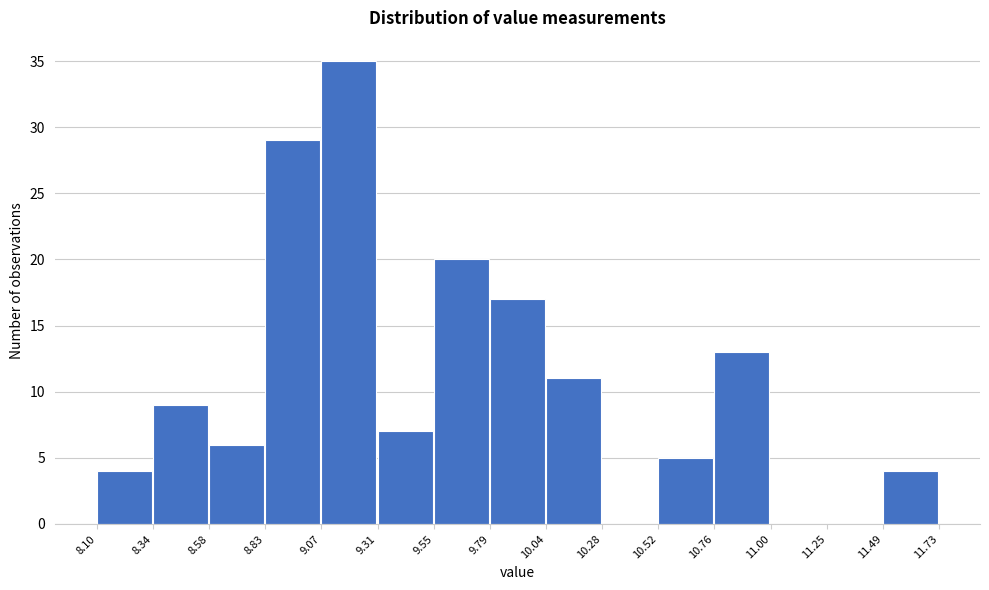

Reading left to right, list every bar in this chart as the range it spans on the x-axis followed by its height. The values are not printed on the chart, so give them approximately, as read against the axis.

8.10 to 8.34: 4
8.34 to 8.58: 9
8.58 to 8.83: 6
8.83 to 9.07: 29
9.07 to 9.31: 35
9.31 to 9.55: 7
9.55 to 9.79: 20
9.79 to 10.04: 17
10.04 to 10.28: 11
10.28 to 10.52: 0
10.52 to 10.76: 5
10.76 to 11.00: 13
11.00 to 11.25: 0
11.25 to 11.49: 0
11.49 to 11.73: 4